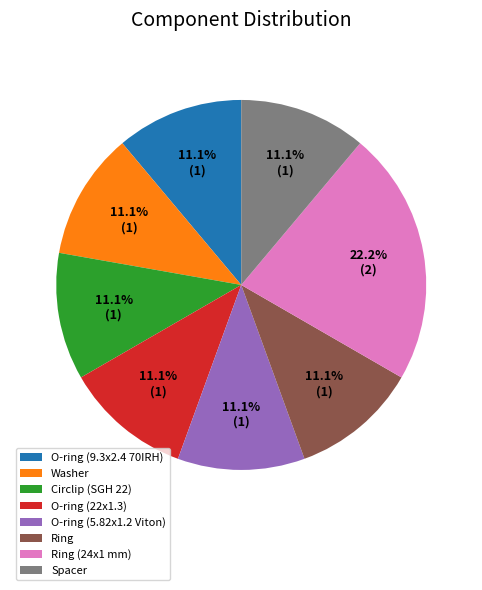

What portion of the pie excludes Ring?

88.9%